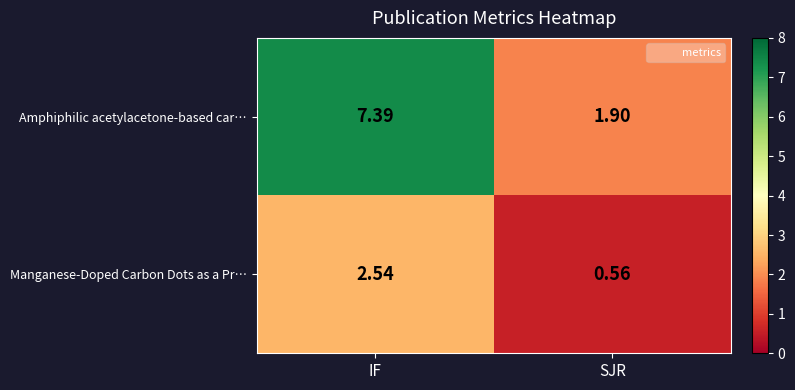

Rank the series by their maximum value, from lowest to highest.

Manganese-Doped Carbon Dots as a Pr…, Amphiphilic acetylacetone-based car…